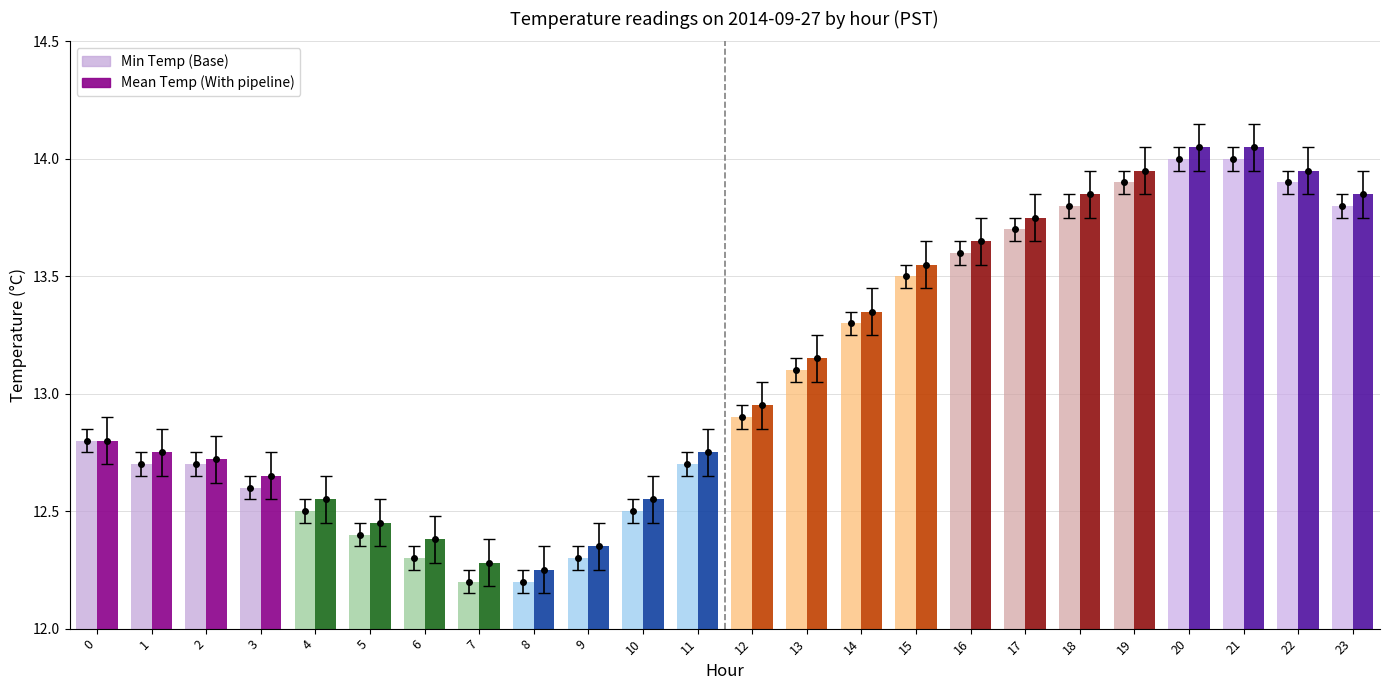

Between 1 and 10, which series saw the biggest shift?

Min Temp (Base)